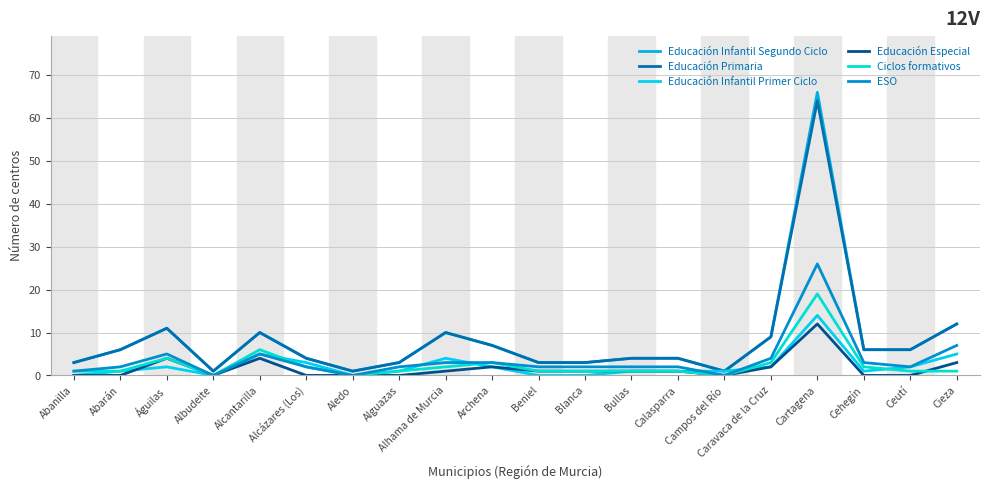

The value of Educación Especial at Campos del Río is 7. True or false?

False